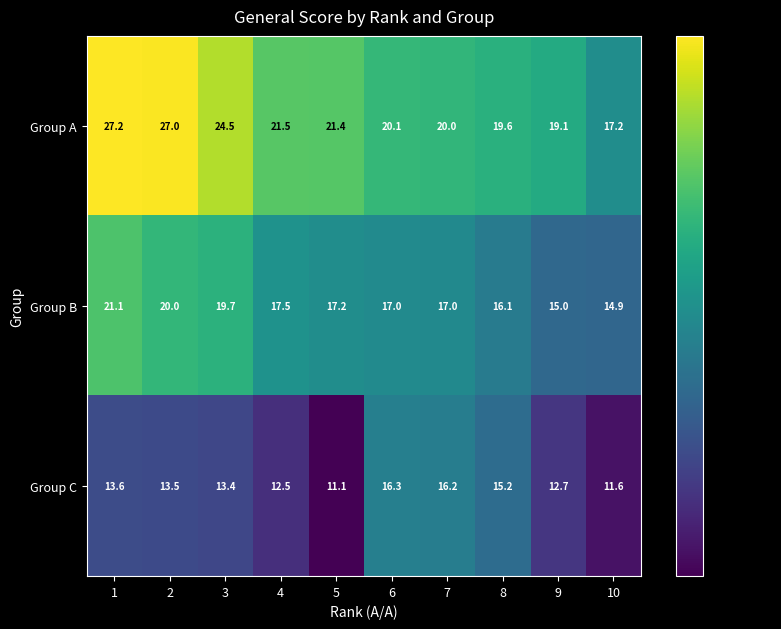

What is the total value across all series at 10?

43.6